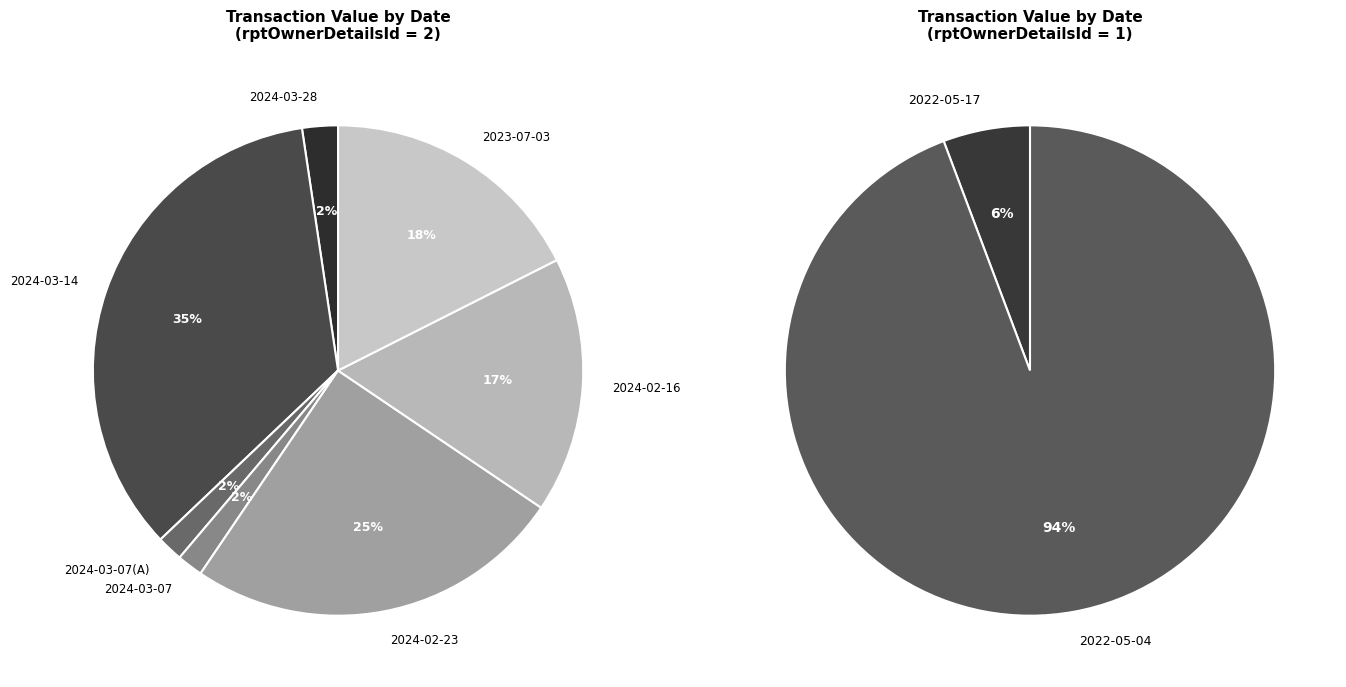

The 2022-05-04 slice represents 68% of the pie. True or false?

False